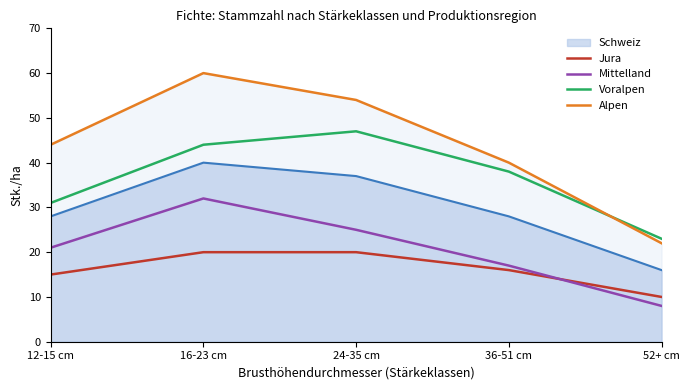

Rank the categories by Jura value from highest to lowest.

16-23 cm, 24-35 cm, 36-51 cm, 12-15 cm, 52+ cm